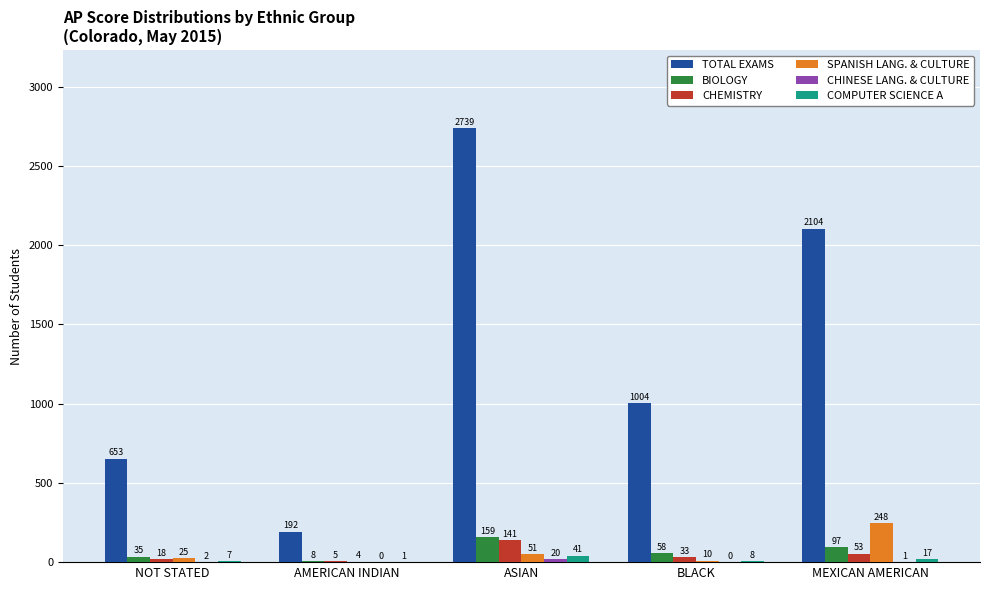

Where does the CHEMISTRY series first go above 33?

ASIAN